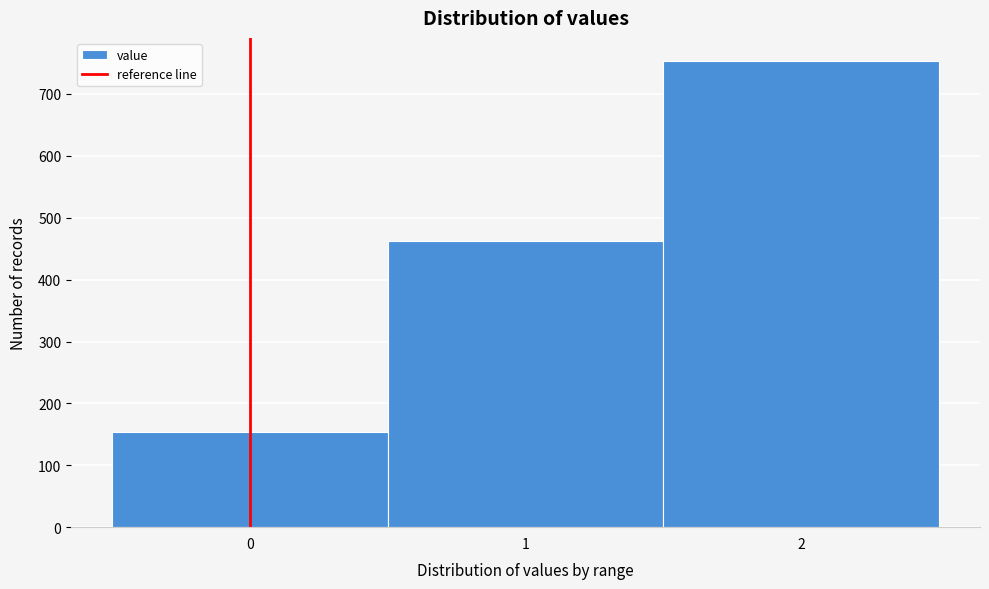

Reading left to right, list every bar in this chart as the range it spans on the x-axis followed by its height. The values are not printed on the chart, so give them approximately, as read against the axis.

-0.5 to 0.5: 150
0.5 to 1.5: 460
1.5 to 2.5: 750